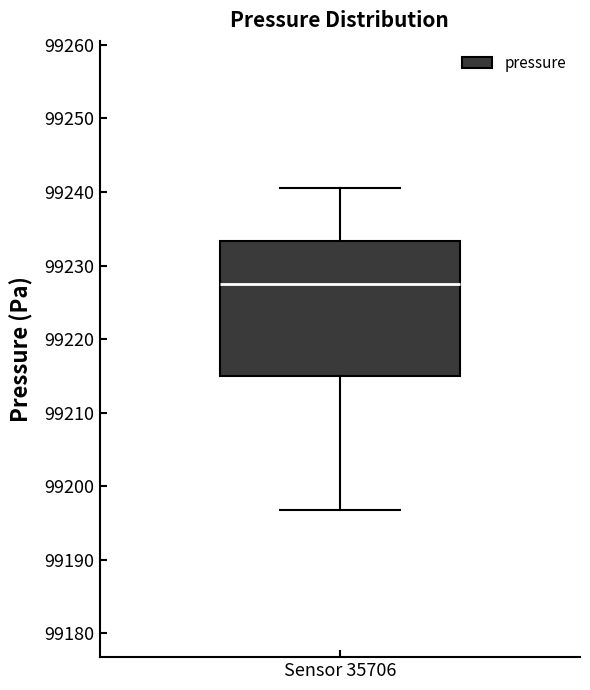

Transcribe this box plot: give where the median line is, the range the box spans, and where the two whiskers end, as read against the y-axis. The values are not printed on the chart, so give them approximately, as read against the axis.

median 99228, box 99215 to 99233, whiskers 99197 to 99241